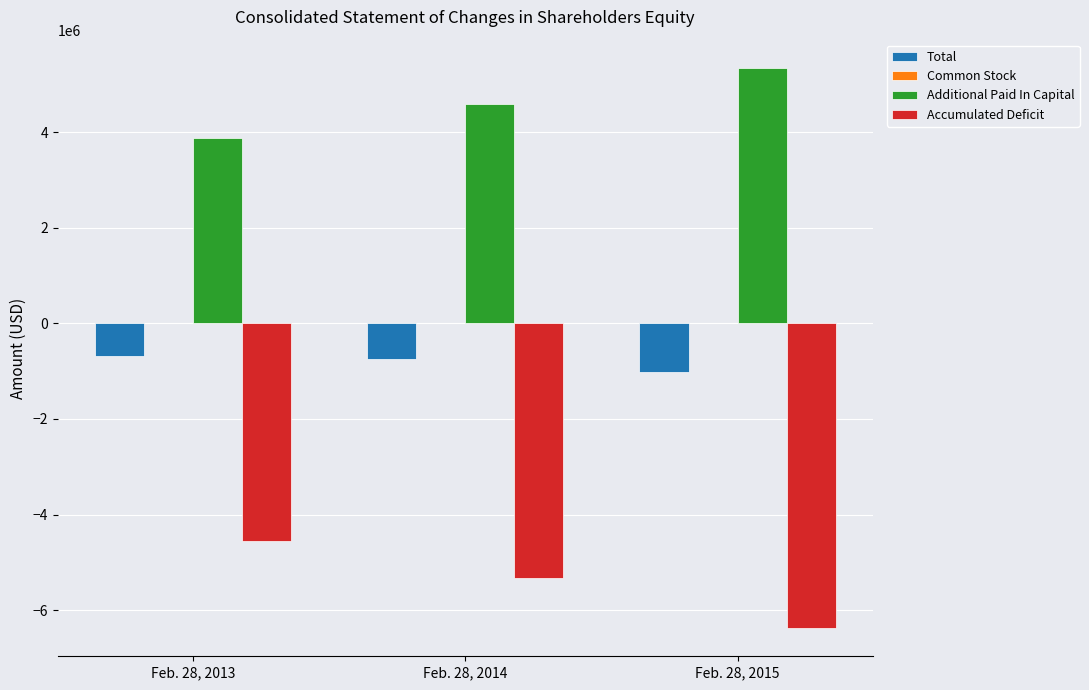

Is the value of Accumulated Deficit at Feb. 28, 2014 greater than the value of Total at Feb. 28, 2013?

No